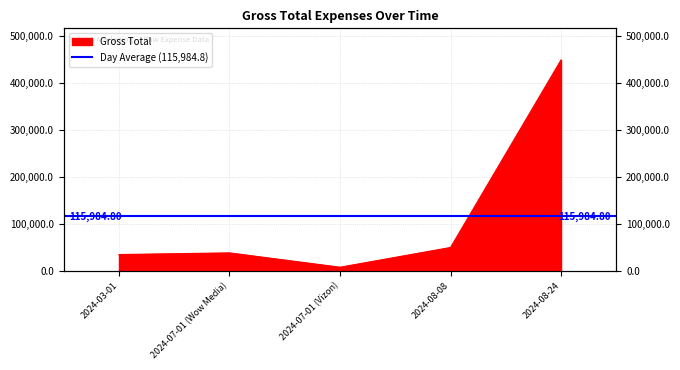

What is the label of the 3rd point from the right?

2024-07-01 (Vizon)